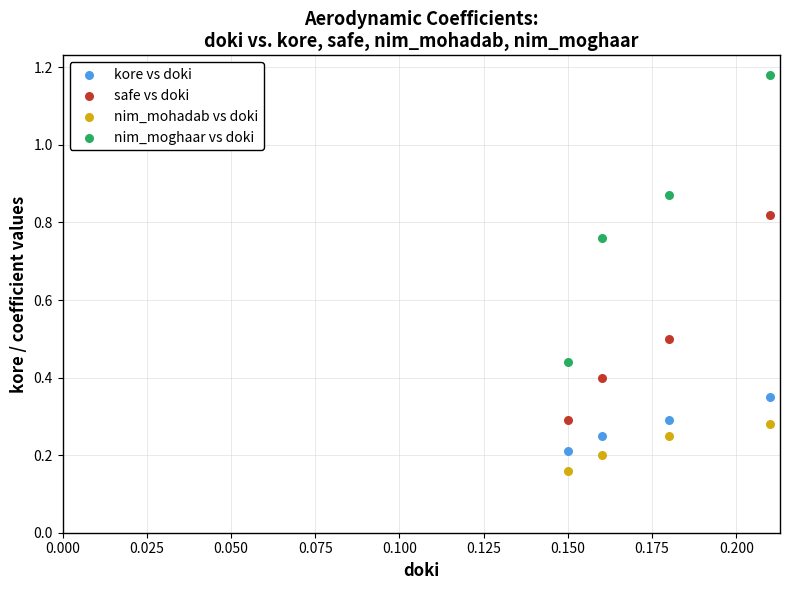

Which series has the widest spread of Y values?

nim_moghaar vs doki